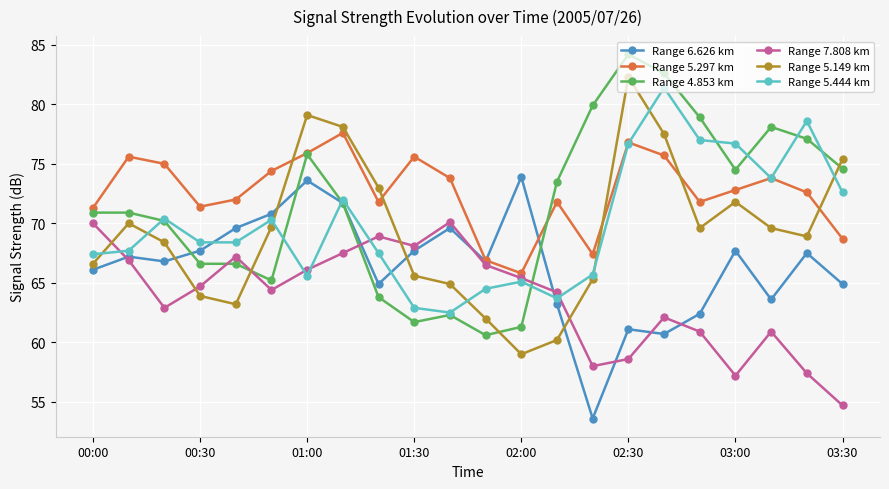

What are all the series names shown in the legend?

Range 6.626 km, Range 5.297 km, Range 4.853 km, Range 7.808 km, Range 5.149 km, Range 5.444 km